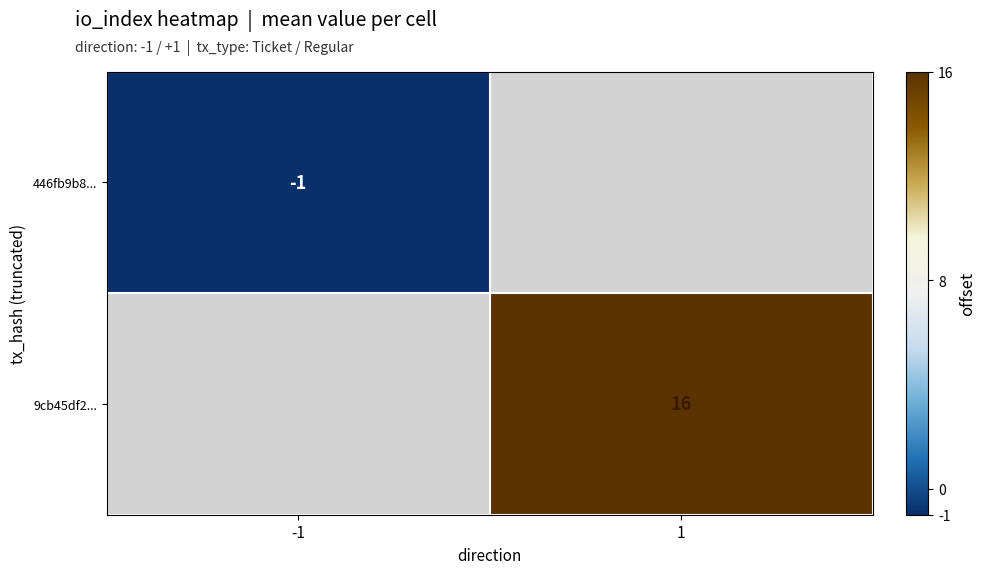

At how many categories does at least one series exceed 0?

1